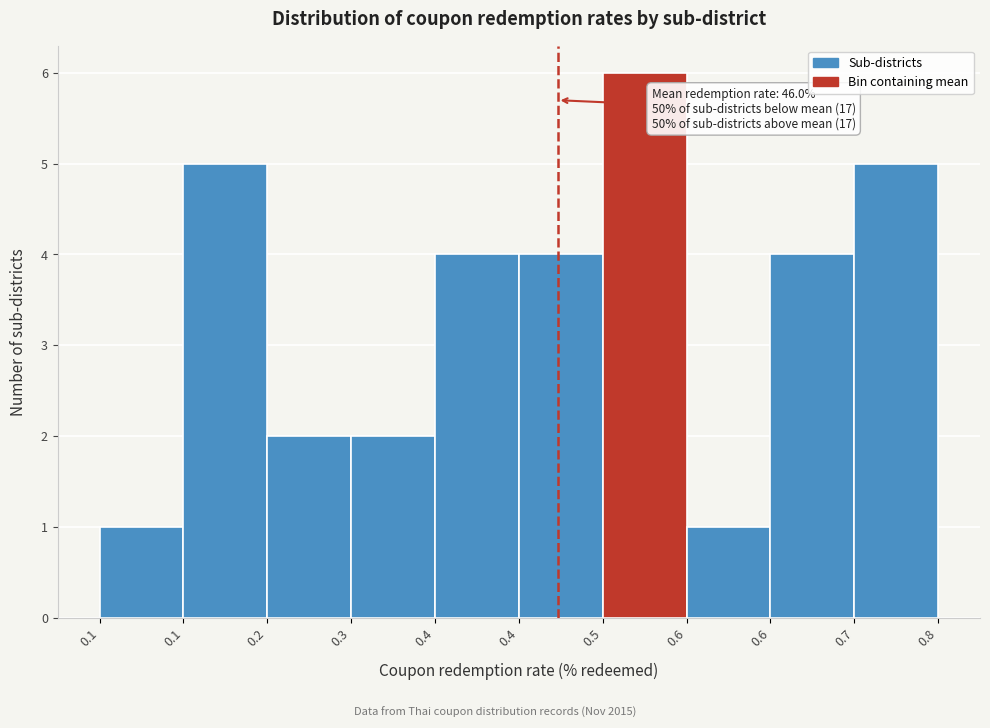

Does the chart contain any negative values?

No